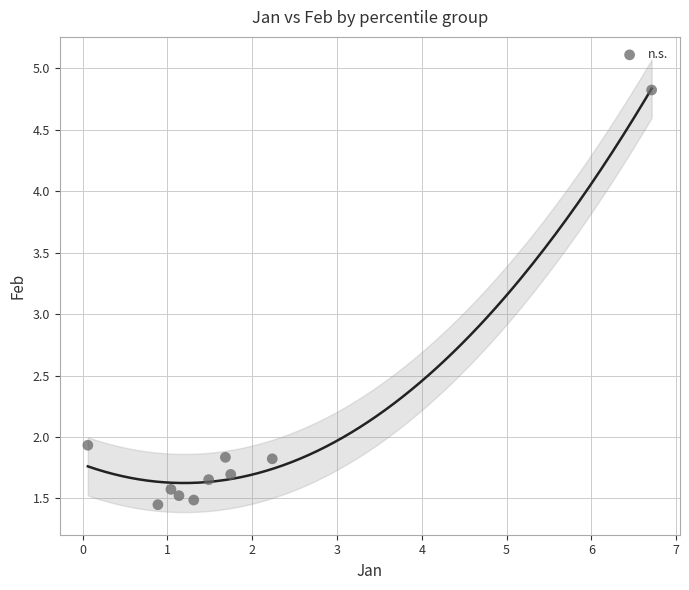

What is the range of X values (max minus min)?

6.7